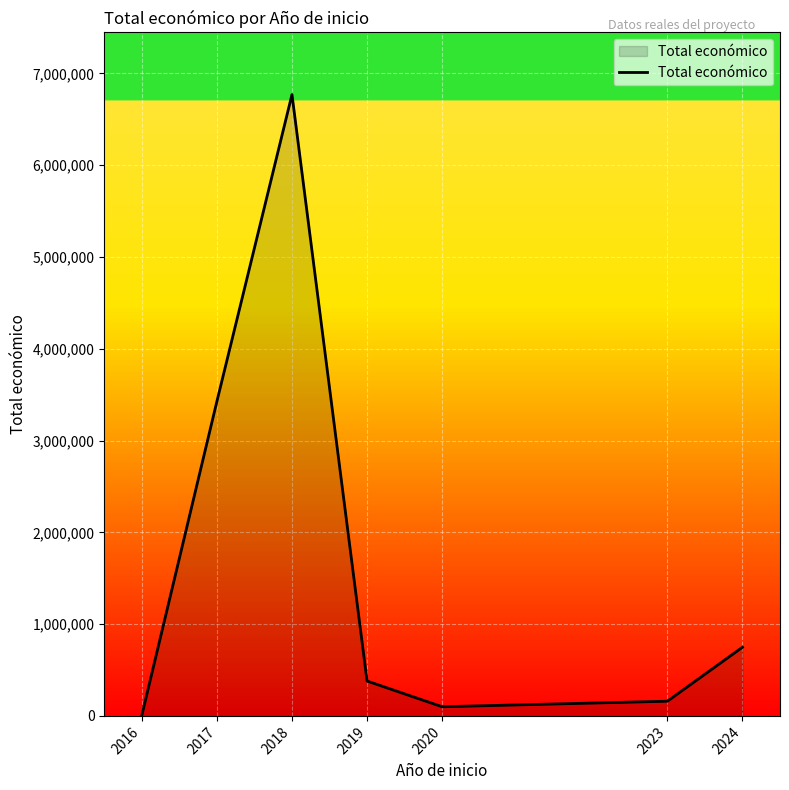

Is it true that the value at 2018 is 8902613?

False